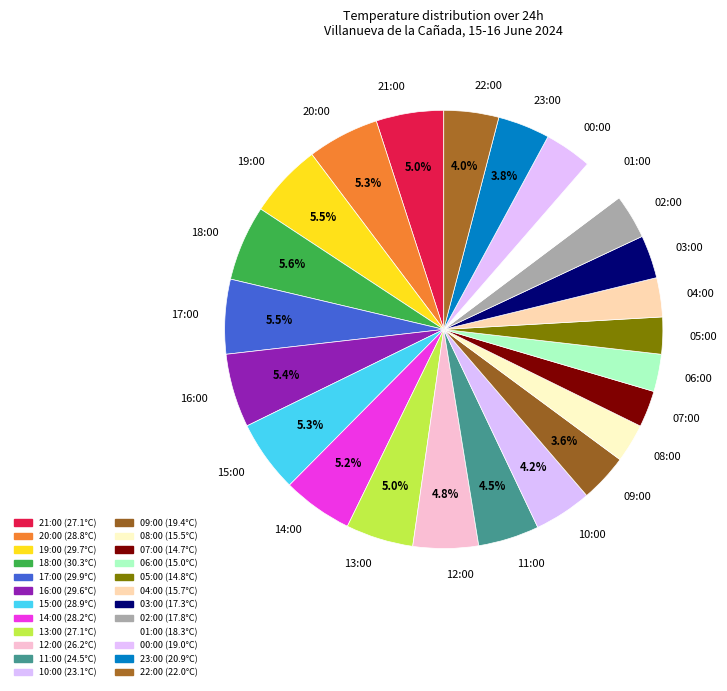

Combined, do 07:00 and 19:00 account for over 50%?

No